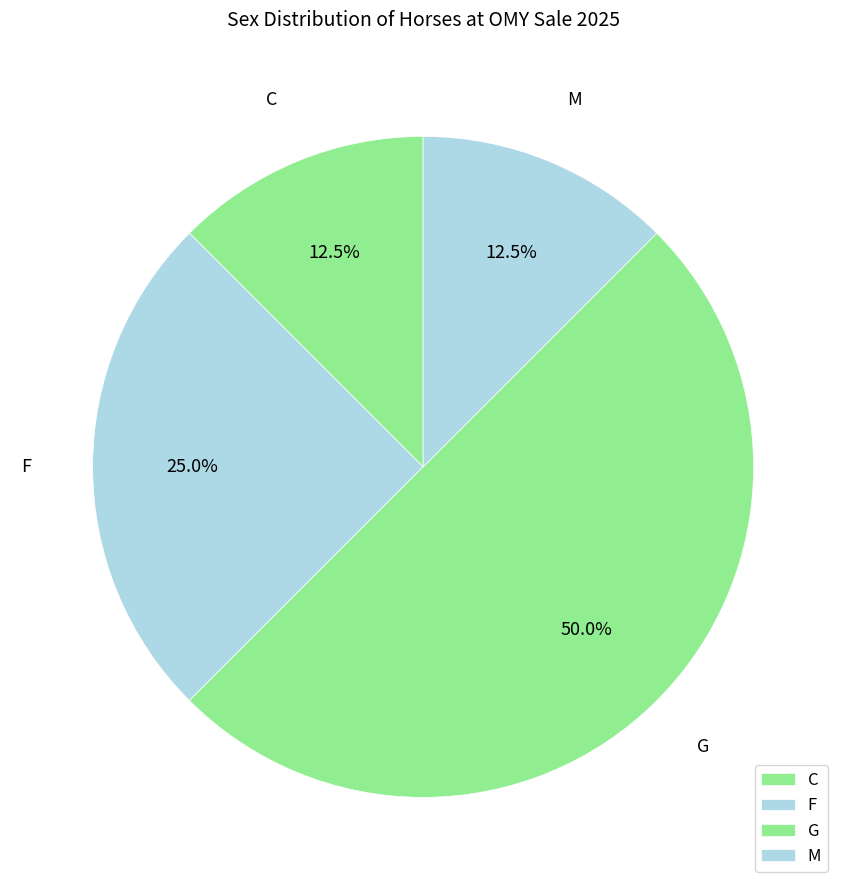

What portion of the pie excludes M?

87.5%